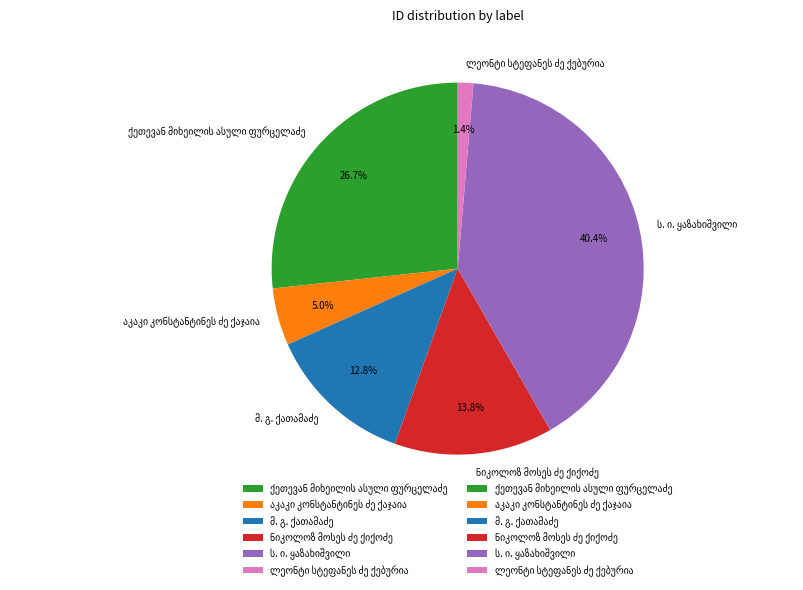

Is there any slice that represents more than half of the pie?

No